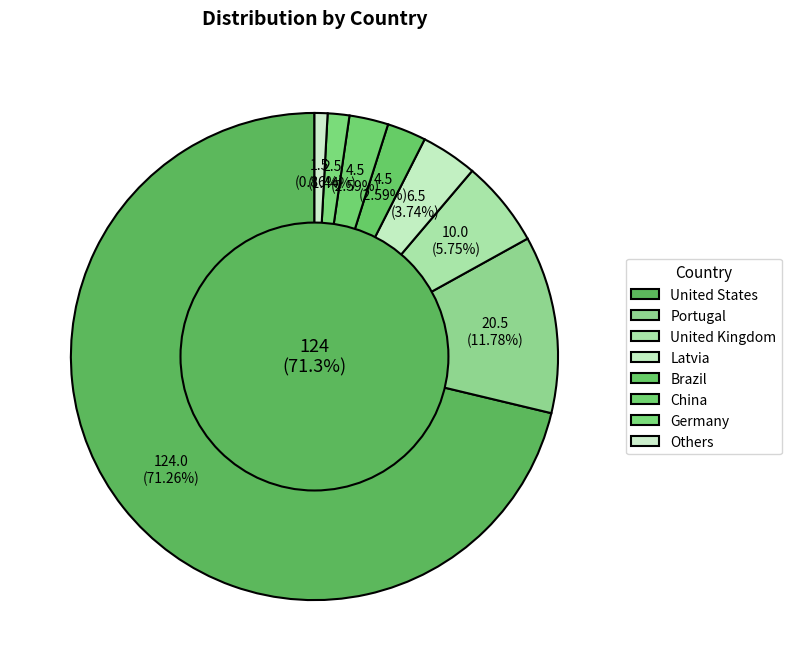

To the nearest percent, what portion does China represent?

3%